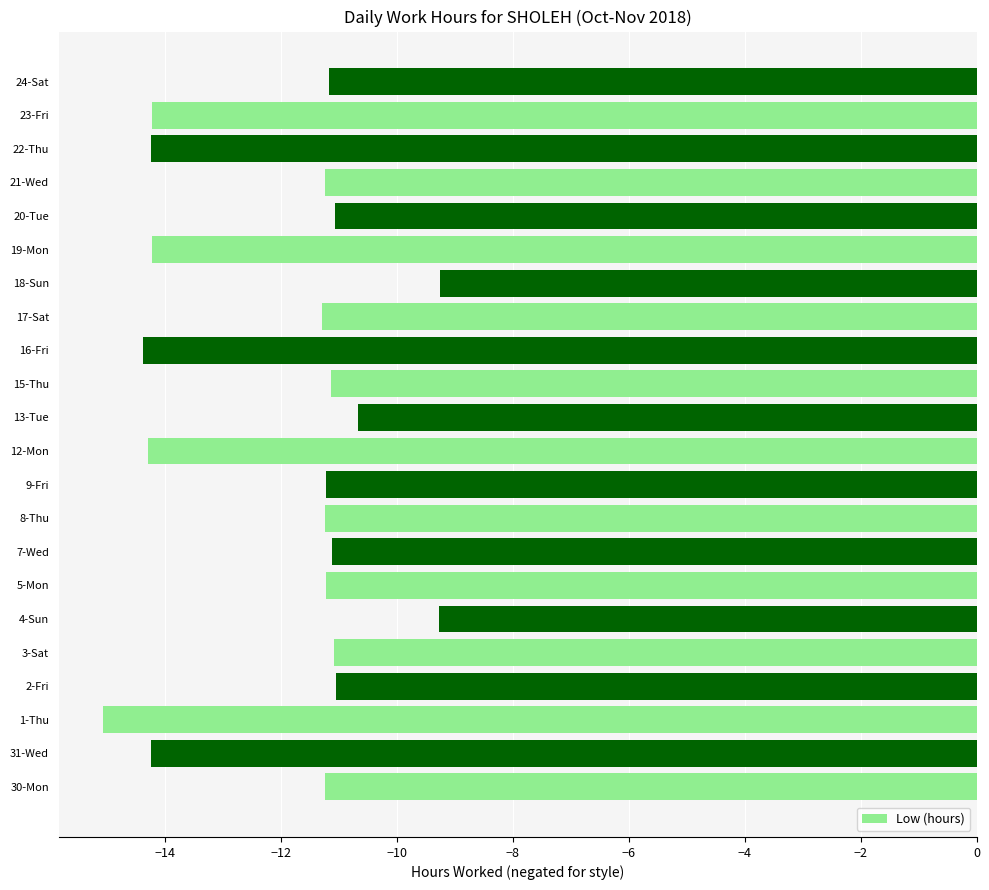

What is the average value?

-12.0